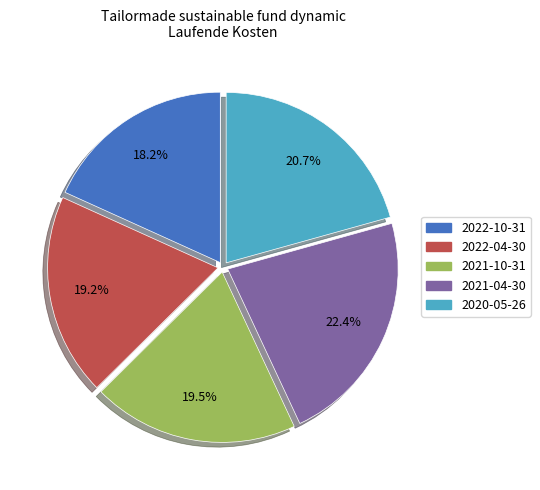

Is it true that 2020-05-26 is 6% of the pie?

False